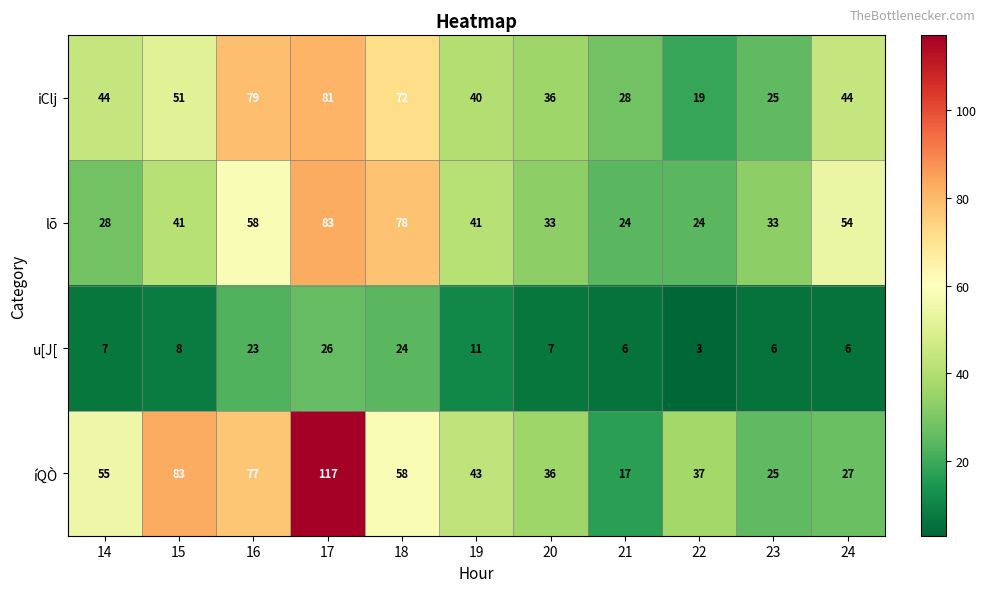

Which series has the largest total across all categories?

íQÒ